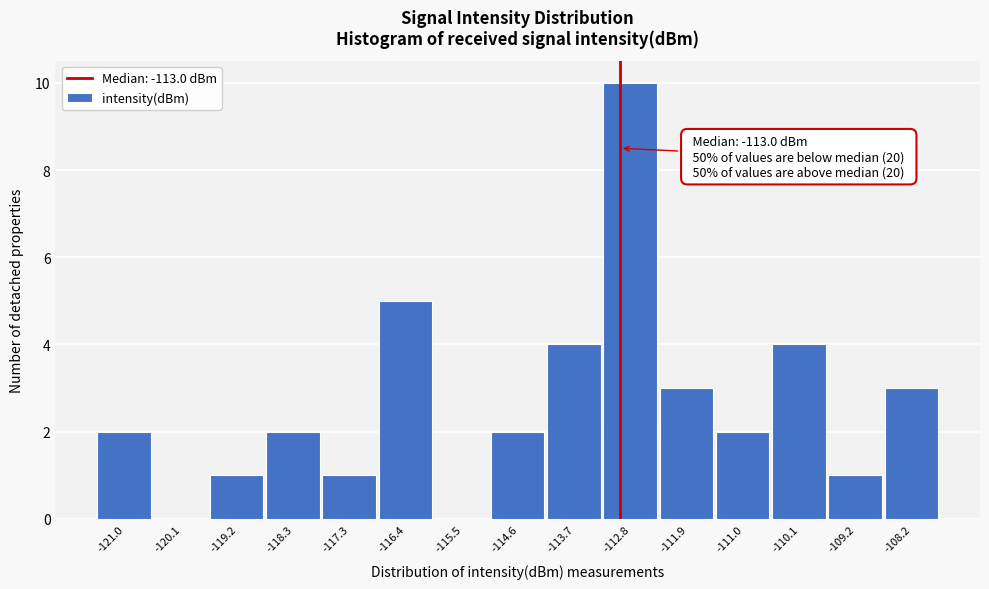

Which range on the x-axis has the tallest bar?

-113.2 to -112.3